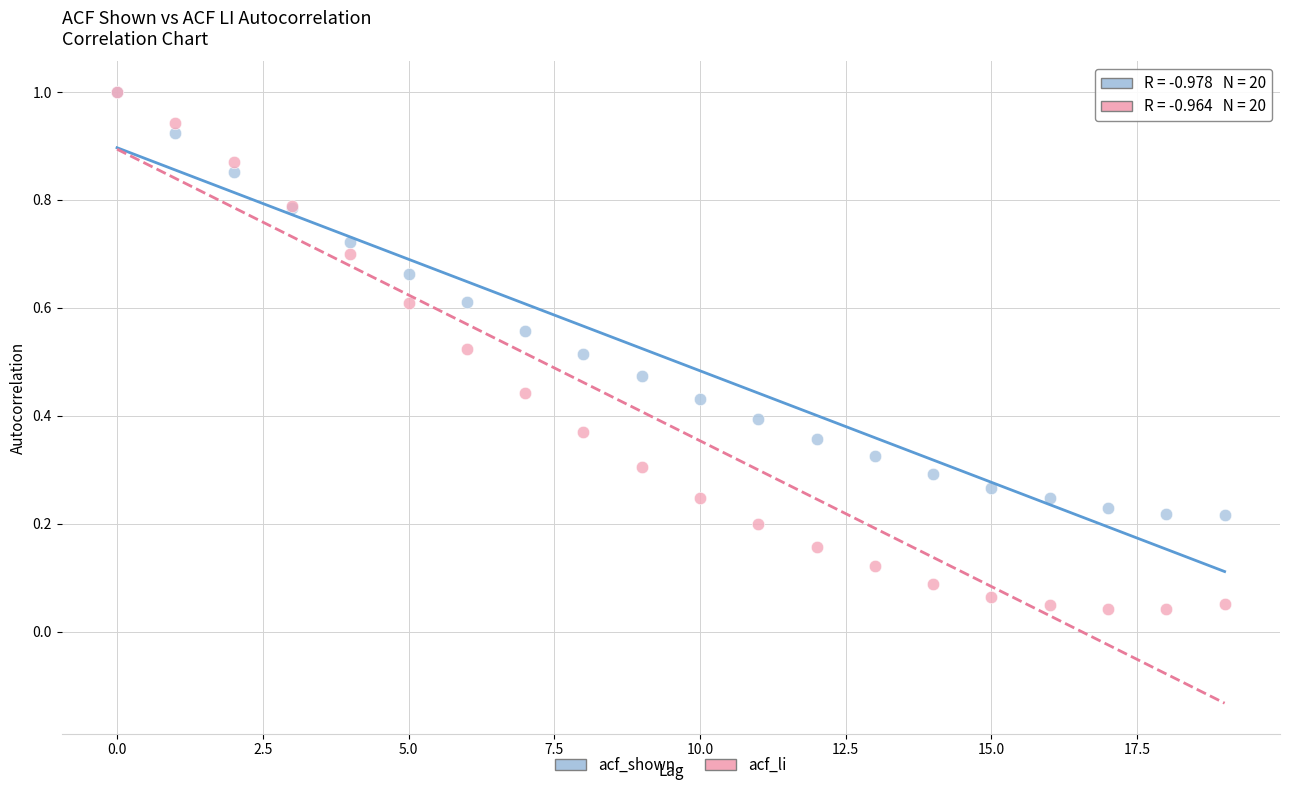

Which series has the widest spread of Y values?

acf_li